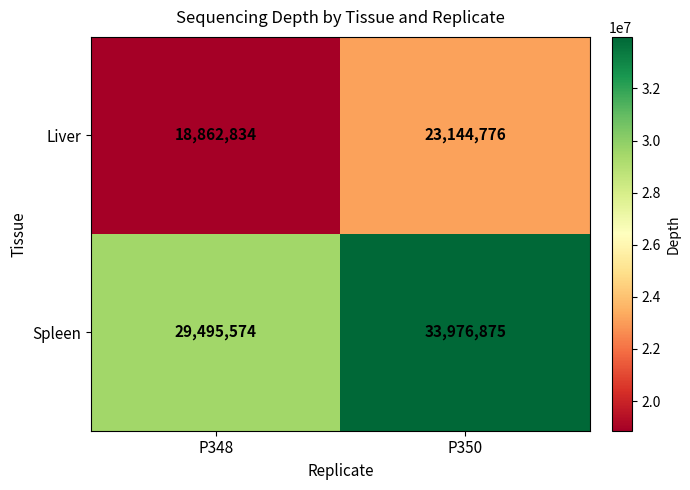

Is it true that Spleen equals 29495574 at P348?

True